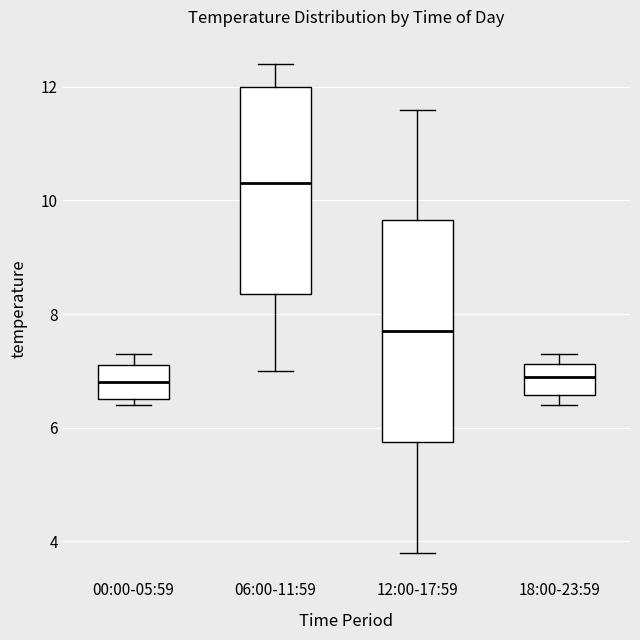

Reading left to right, transcribe this box plot: for each box, give where its median line is, the range the box spans, and where its two whiskers end, as read against the y-axis. The values are not printed on the chart, so give them approximately, as read against the axis.

00:00-05:59: median 6.8, box 6.6 to 7.2, whiskers 6.4 to 7.4
06:00-11:59: median 10.4, box 8.4 to 12.0, whiskers 7.0 to 12.4
12:00-17:59: median 7.8, box 5.8 to 9.6, whiskers 3.8 to 11.6
18:00-23:59: median 7.0, box 6.6 to 7.2, whiskers 6.4 to 7.4